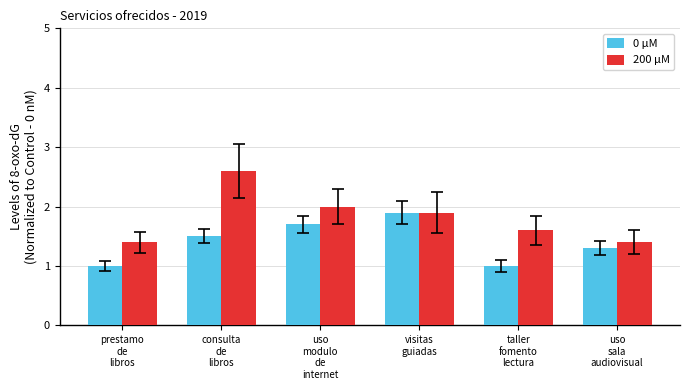

Does the chart contain any negative values?

No